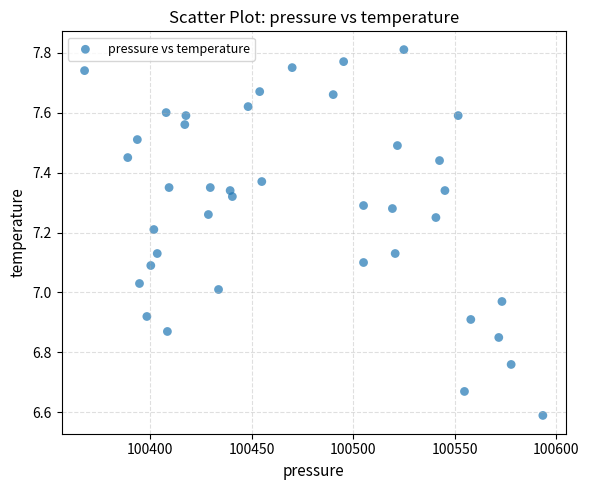

What is the range of Y values (max minus min)?

1.2